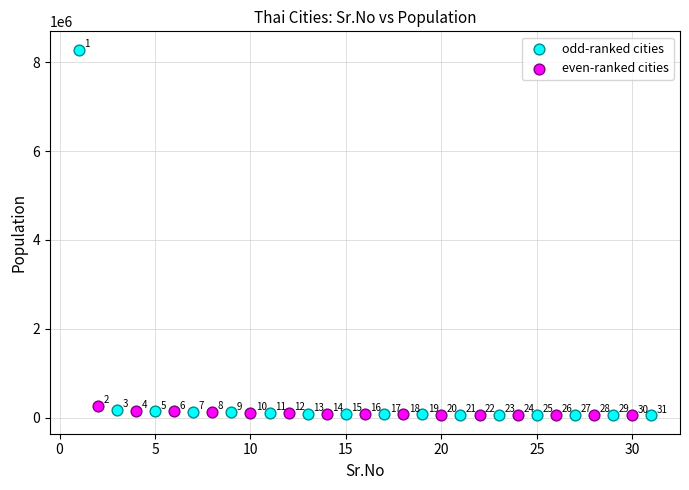

Which series reaches the maximum Y coordinate?

odd-ranked cities